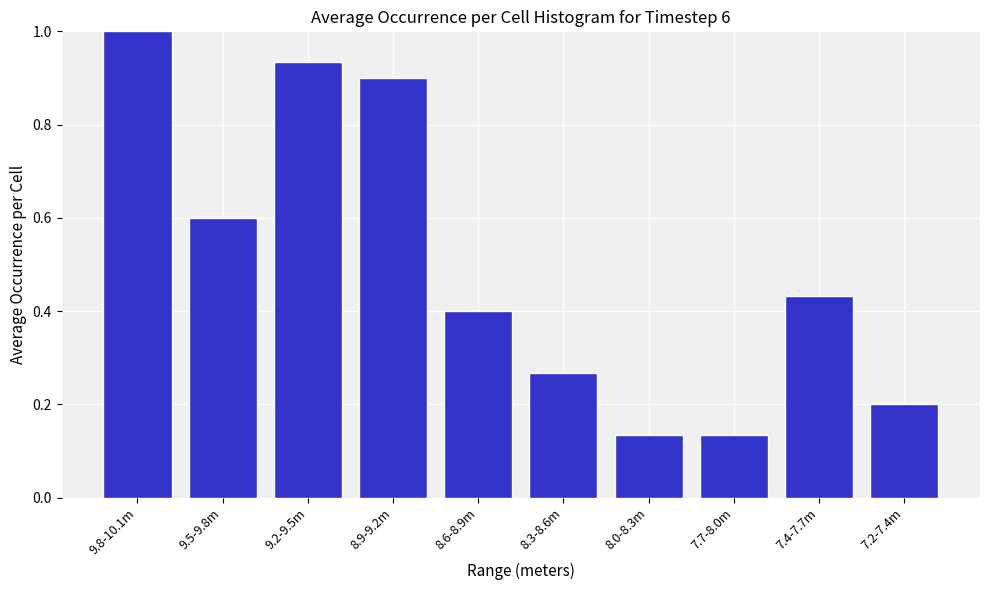

What is the sum of all values?

5.0